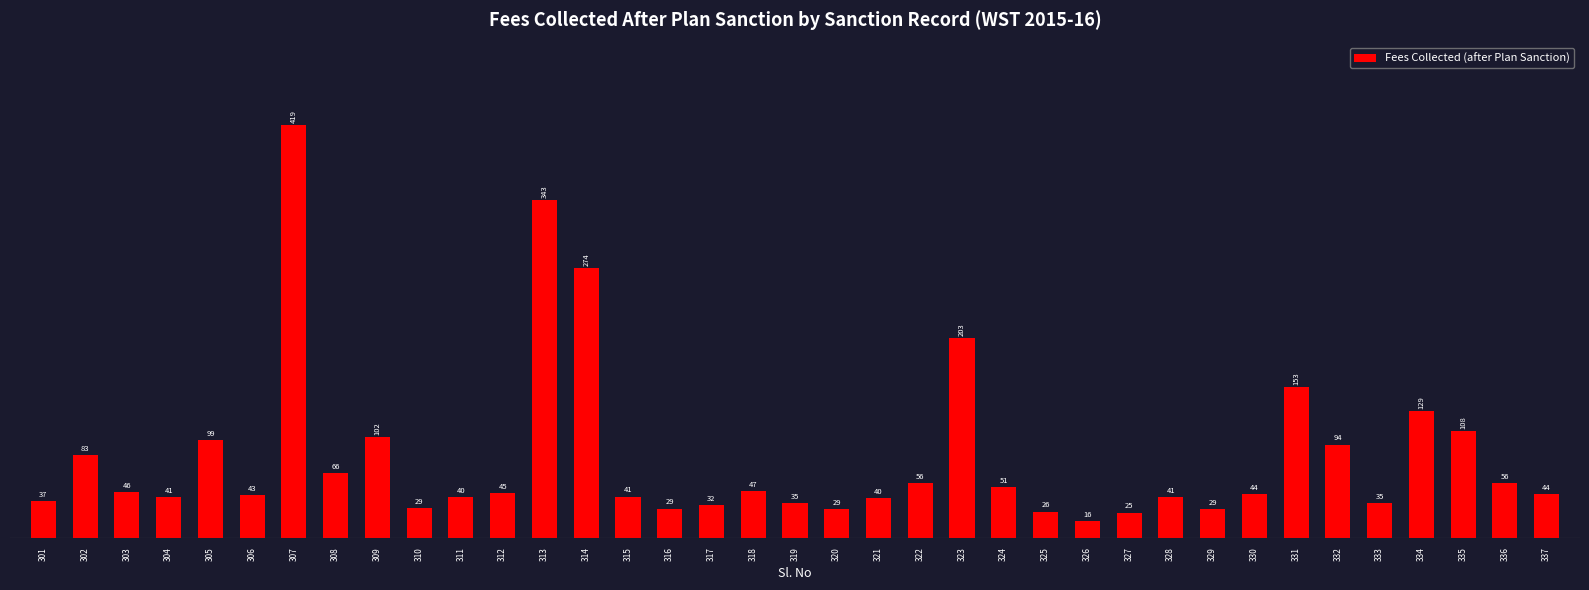

What is the maximum value shown in the chart?

419400